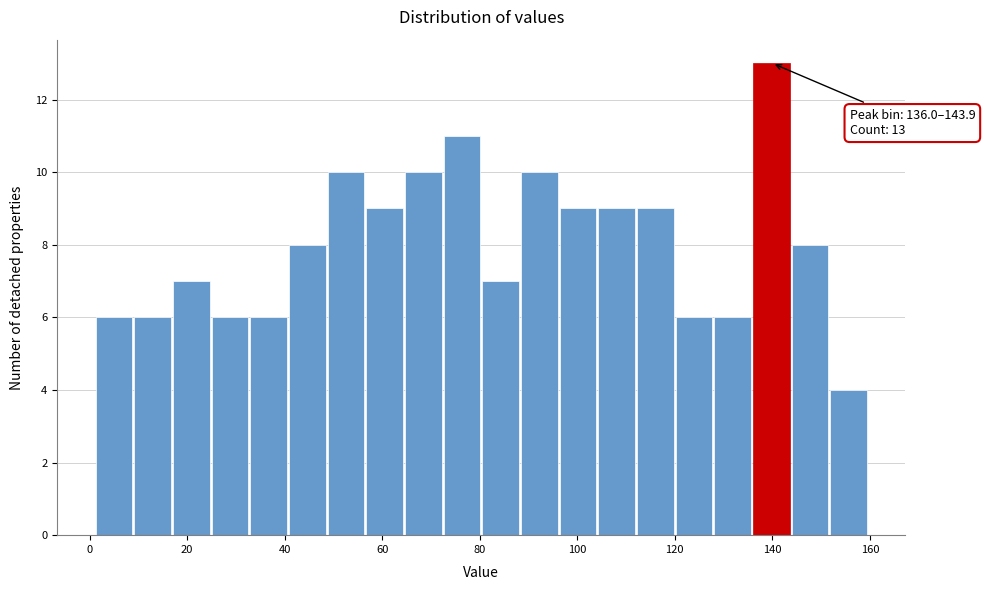

Read against the x-axis, roughly where is the centre of the tallest bar?

140